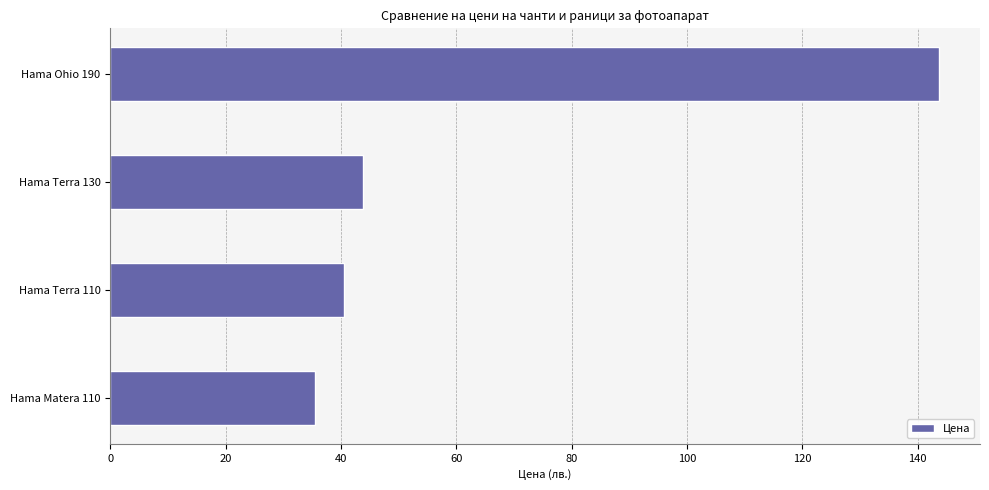

Rank the categories by value from lowest to highest.

Hama Matera 110, Hama Terra 110, Hama Terra 130, Hama Ohio 190